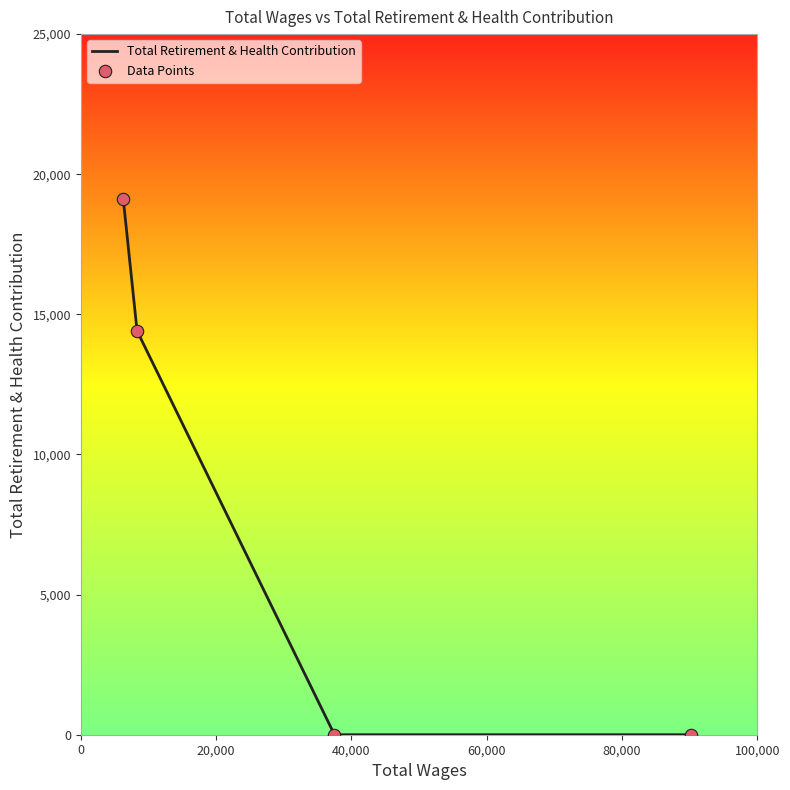

True or false: the data has more than 1 interior local peaks.

False